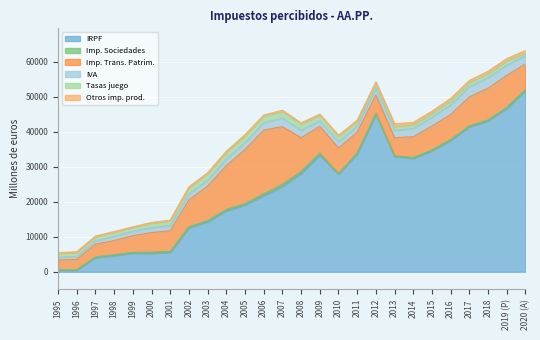

List the labels in order of Imp. Sociedades value, smallest first.

1995, 1996, 2010, 2013, 2012, 2016, 2015, 1997, 1998, 2014, 1999, 2017, 2011, 2018, 2020 (A), 2001, 2019 (P), 2000, 2002, 2003, 2004, 2005, 2006, 2009, 2008, 2007